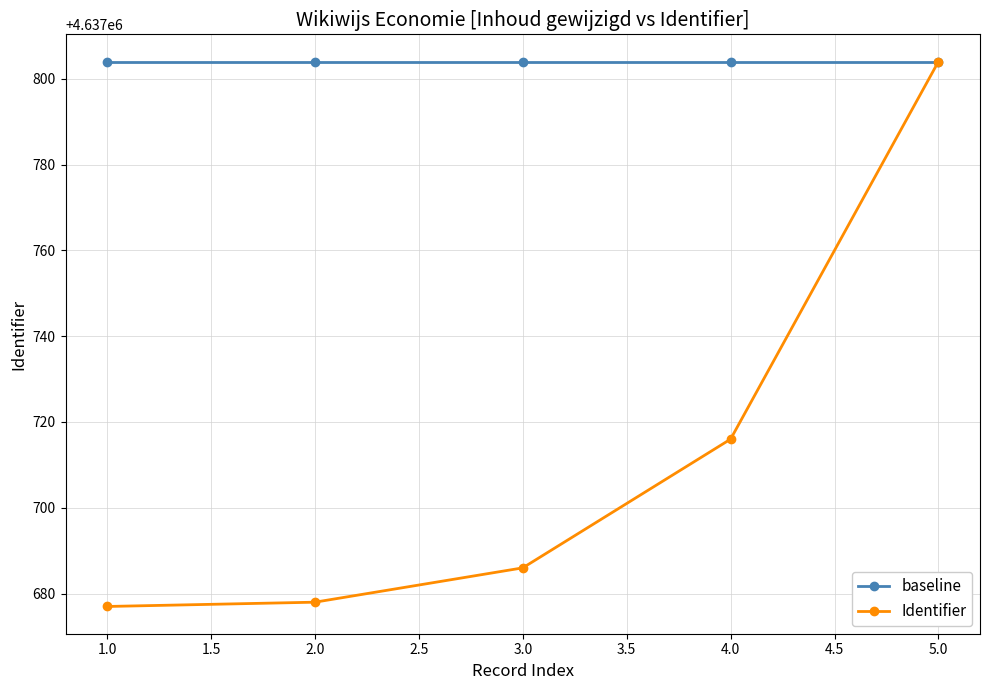

Is it true that Identifier equals 7742743 at 3.0?

False